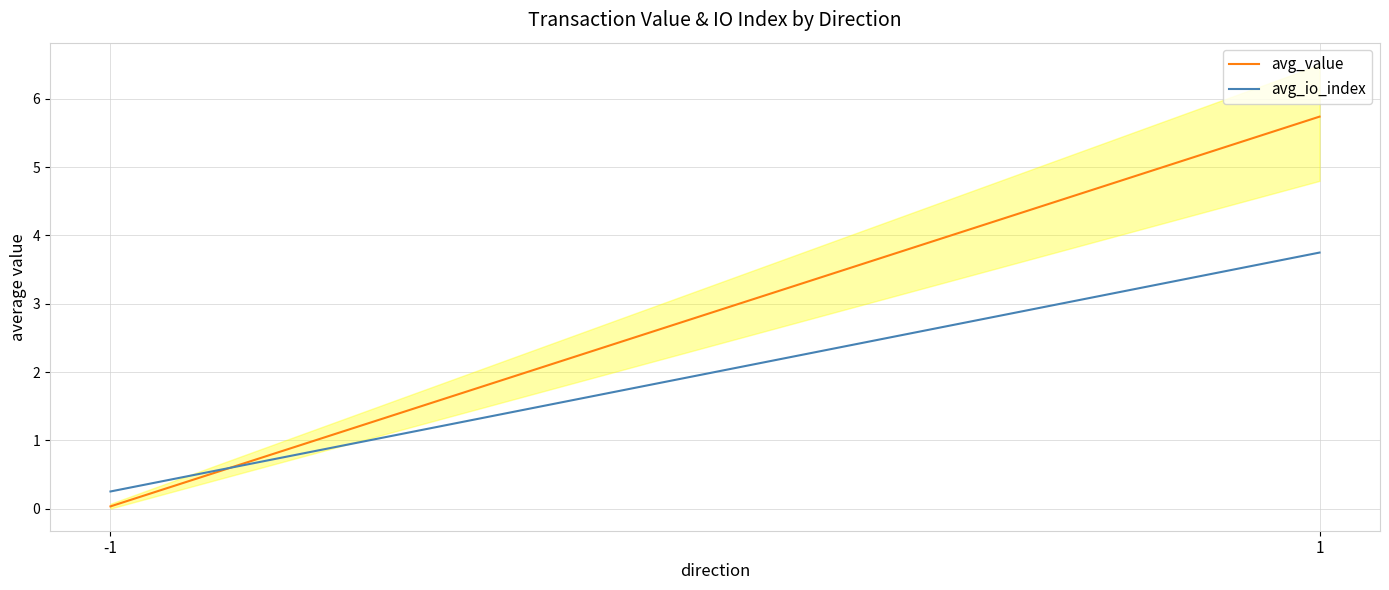

What is the value of the avg_value point at the 2nd from the left?

5.7